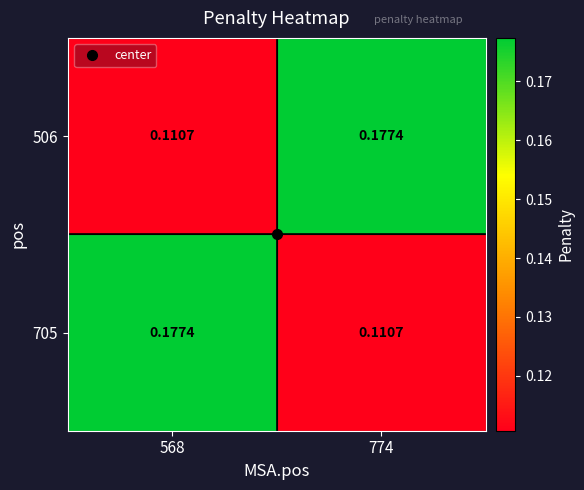

Is the value of 705 at 568 greater than the value of 506 at 568?

Yes